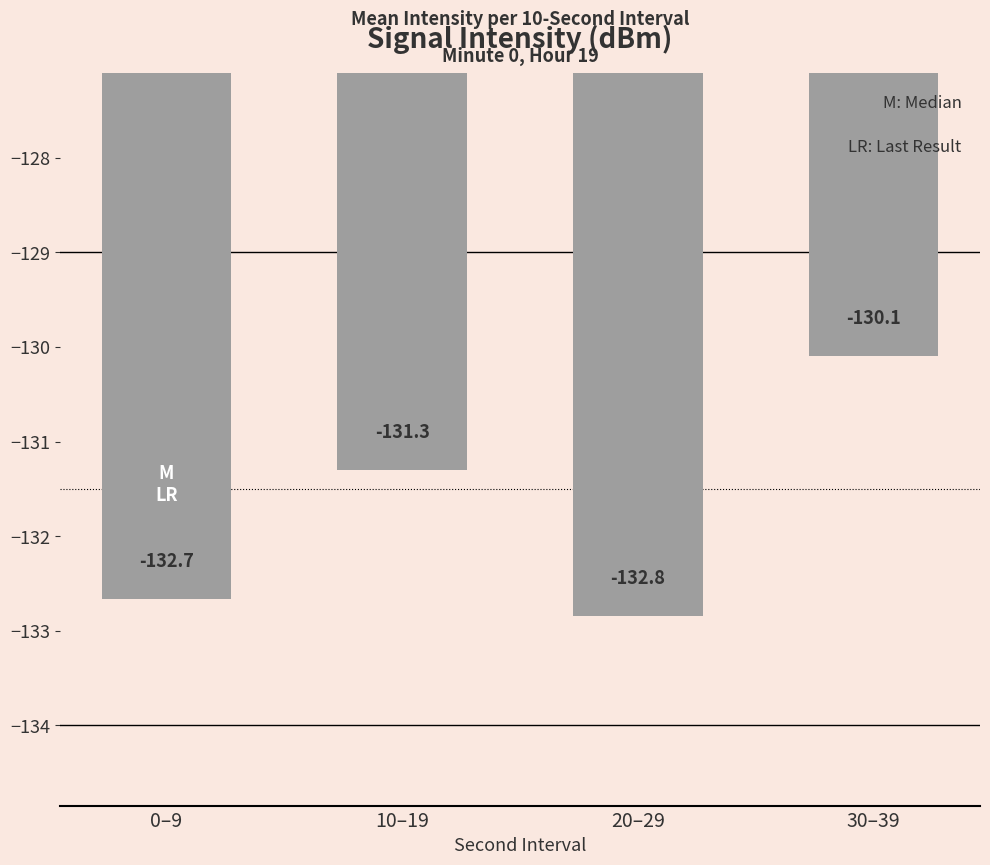

Is it true that the value at 0–9 is -188.1?

False